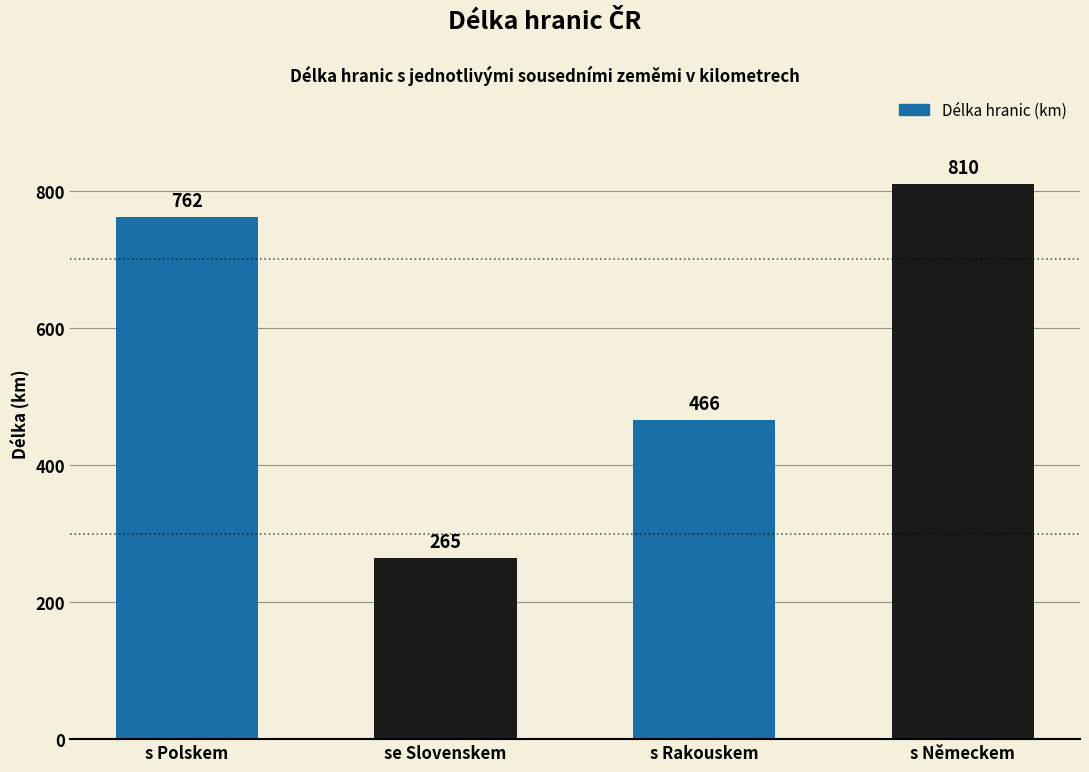

What is the value of the 3rd bar from the left?

466